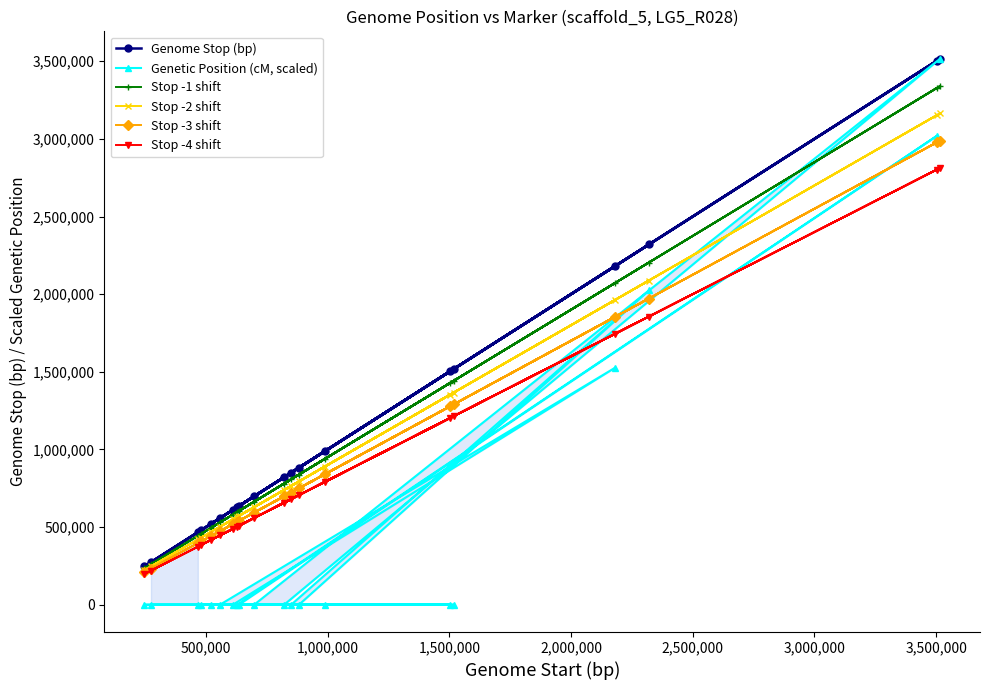

What is the difference between the maximum and minimum values in the Genome Stop (bp) series?

3269885.0